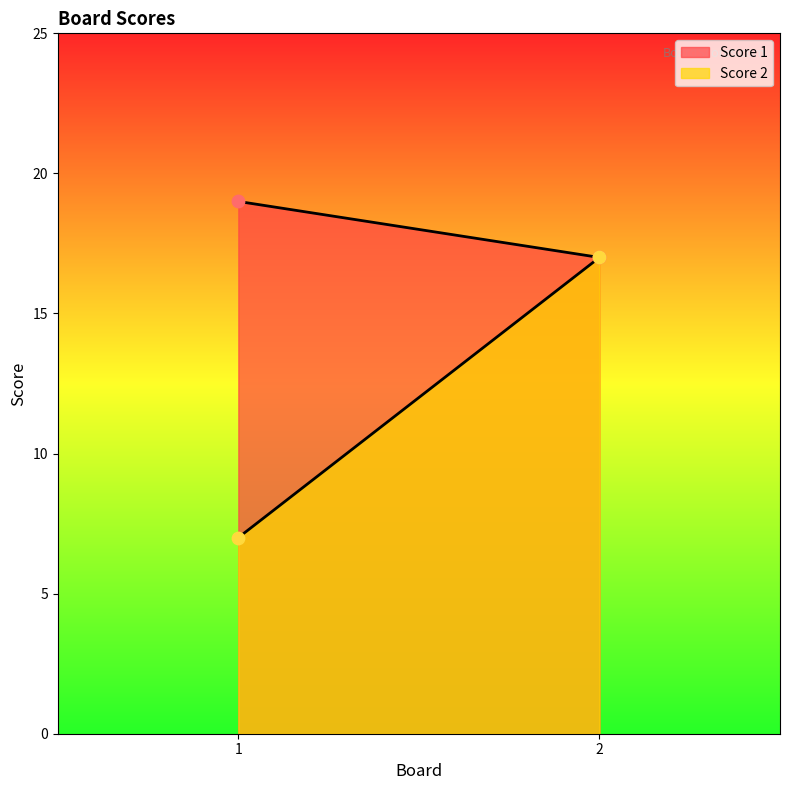

What are all the series names shown in the legend?

Score 1, Score 2